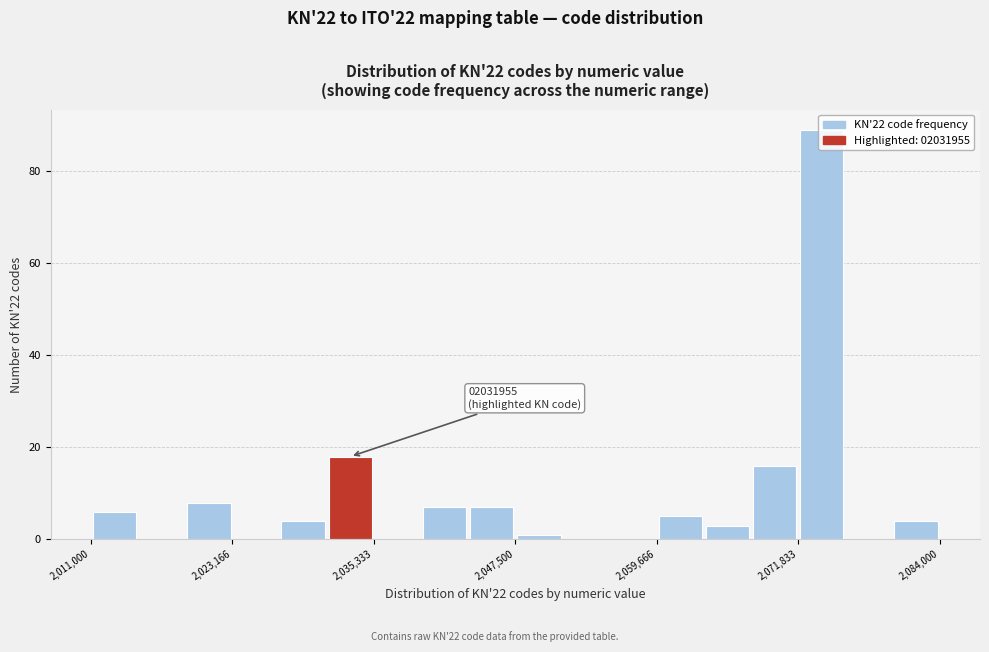

Around what value on the x-axis is the tallest bar? Give the approximate position of its centre, as read against the axis.

2074000